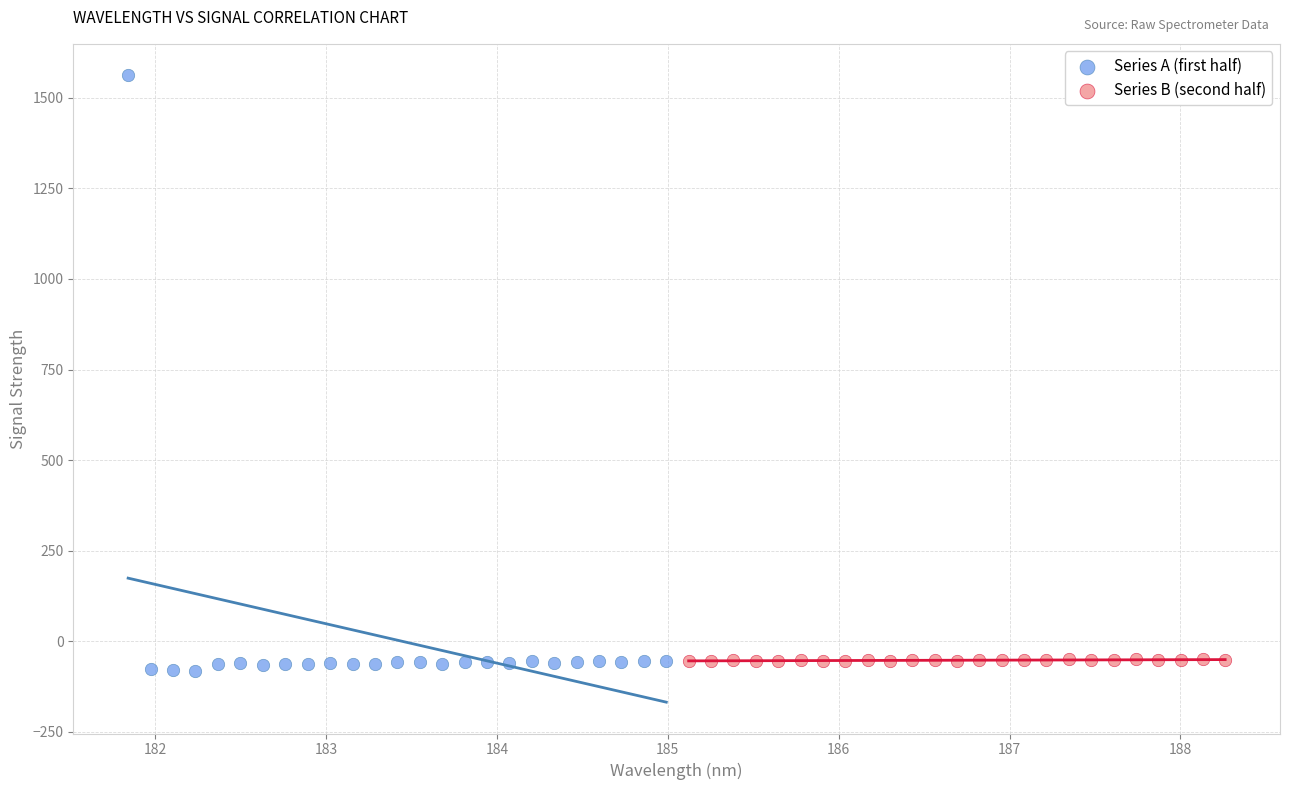

Which series has the widest spread of Y values?

Series A (first half)